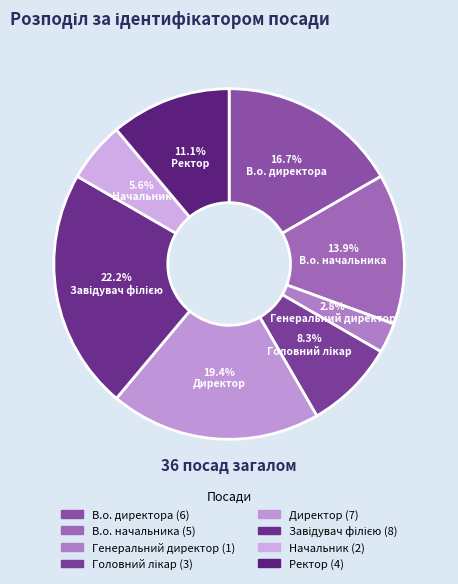

Approximately how many times larger is the value at В.о. начальника compared to Начальник?

2.5